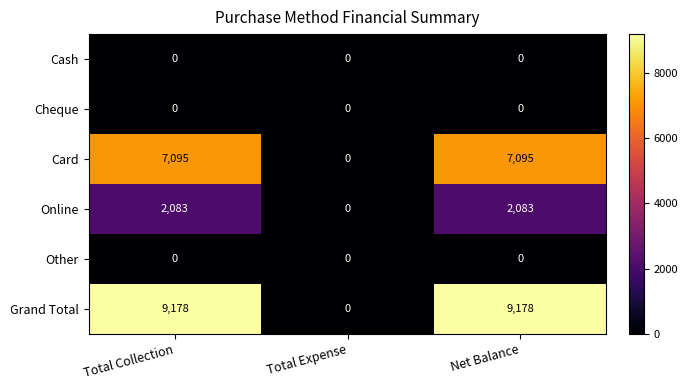

Count the number of categories in the chart.

3